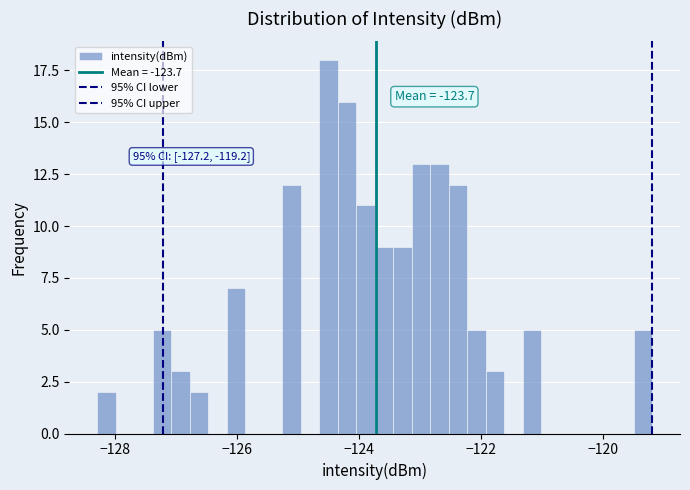

Read against the x-axis, roughly where is the centre of the tallest bar?

-124.4